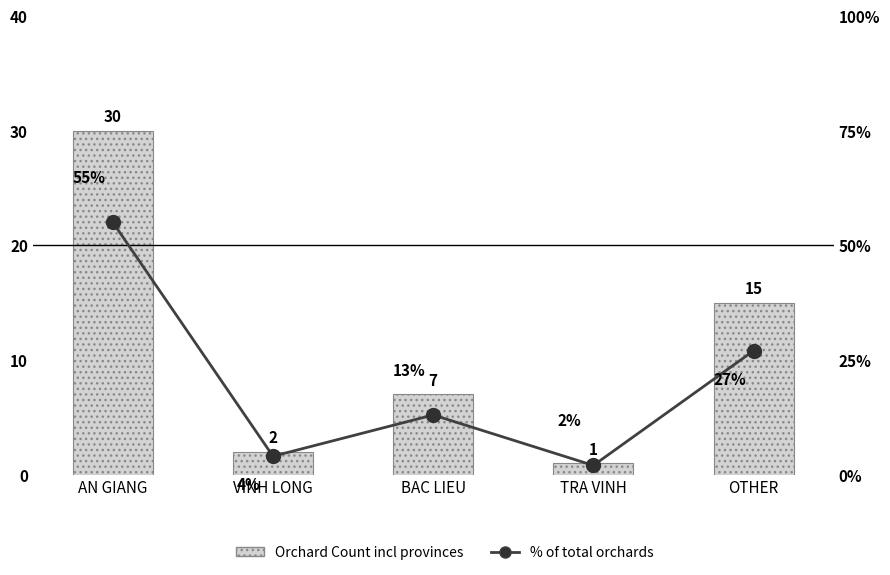

List the series in order of their overall mean, lowest first.

Orchard Count incl provinces, % of total orchards